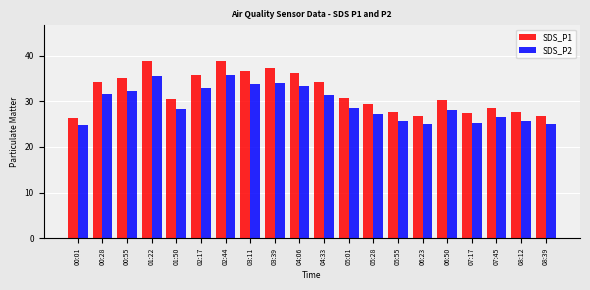

Between 00:28 and 05:28, which series saw the biggest shift?

SDS_P1